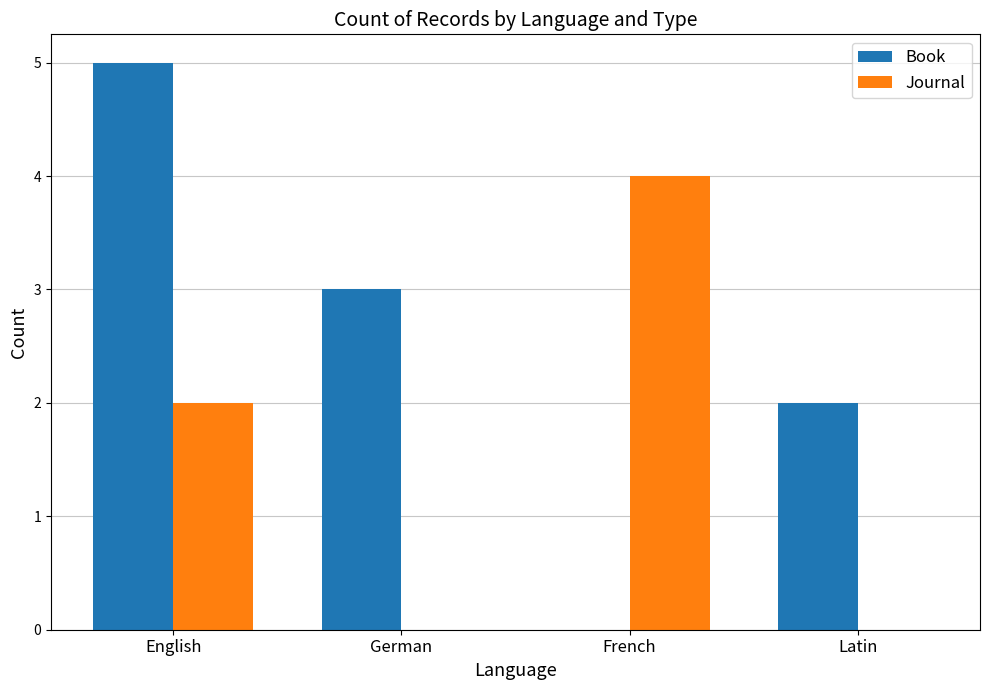

What is the sum of all Journal values?

6